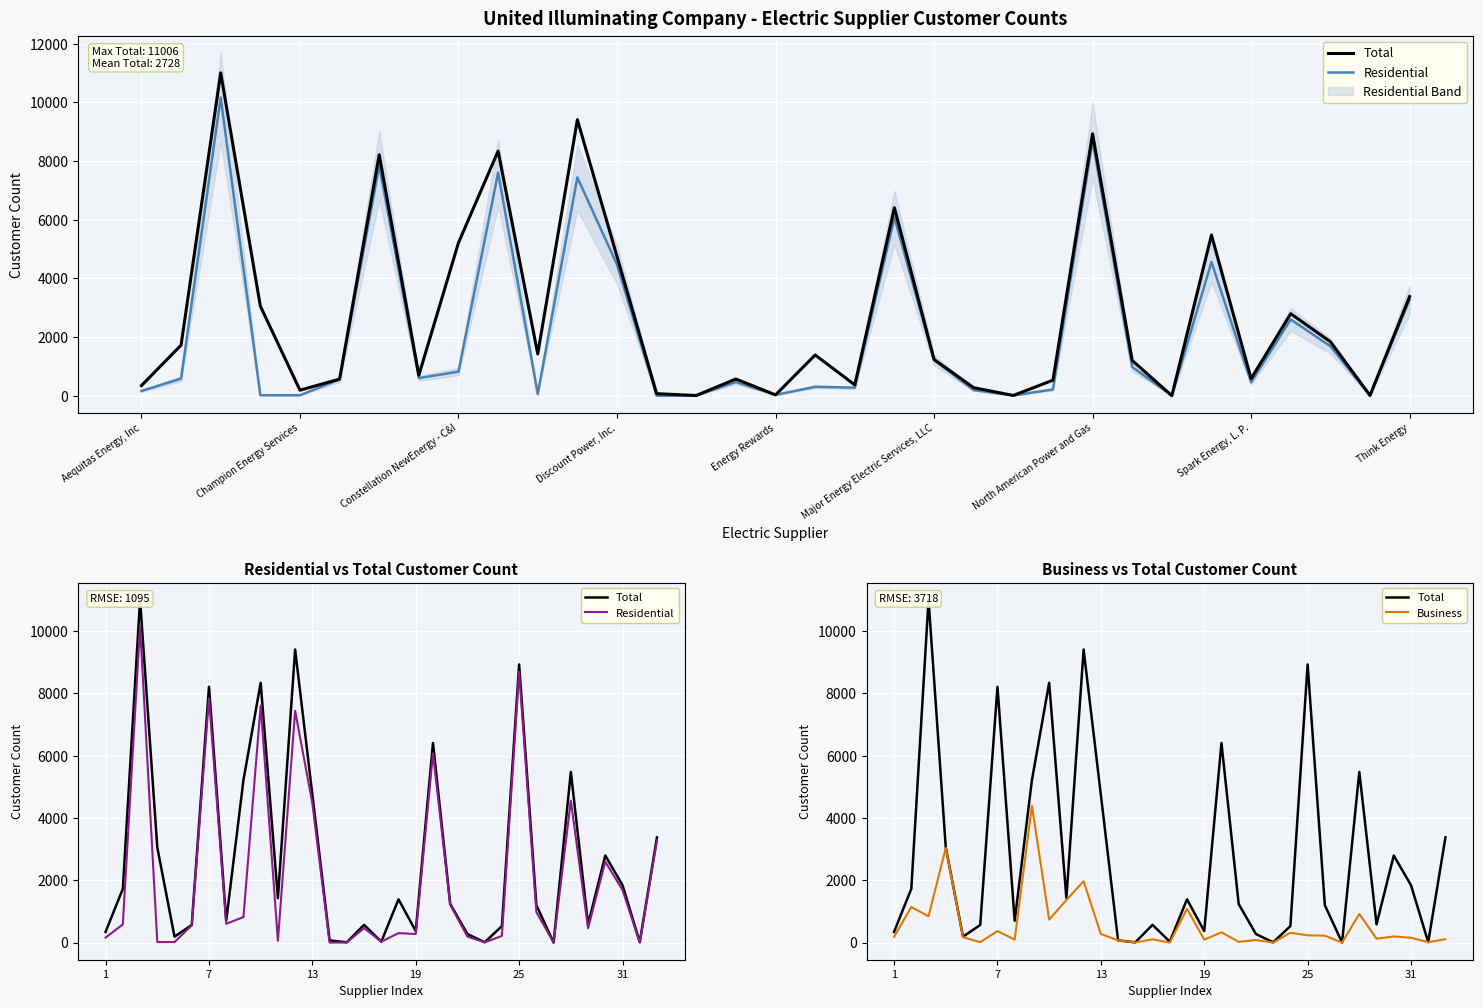

Which series has the largest total across all categories?

Total